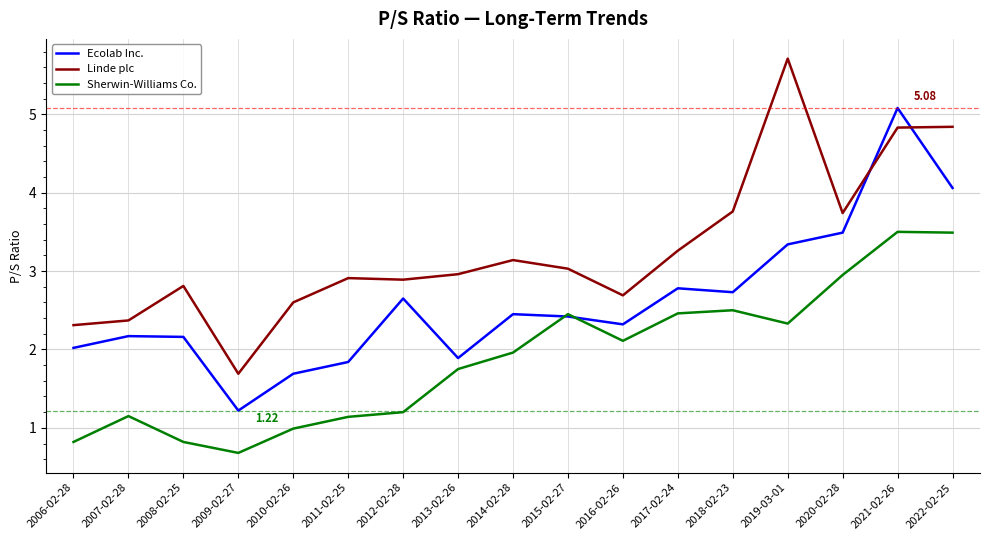

What is the difference between the highest and lowest values at 2017-02-24?

0.8